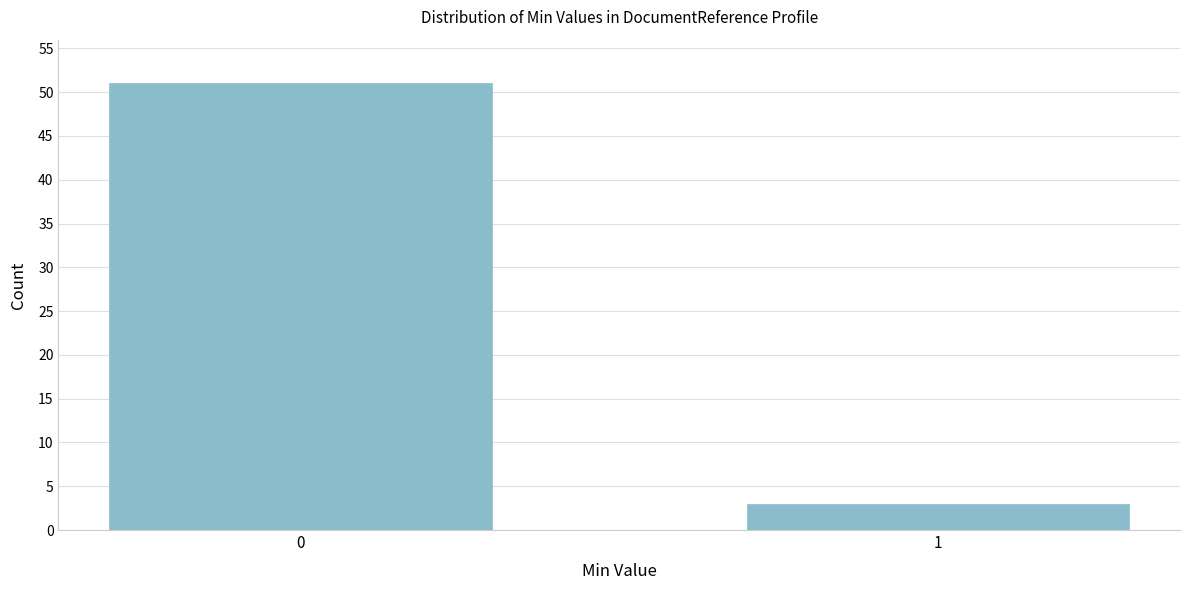

Reading left to right, transcribe all the data shown in this chart.

0=51	1=3